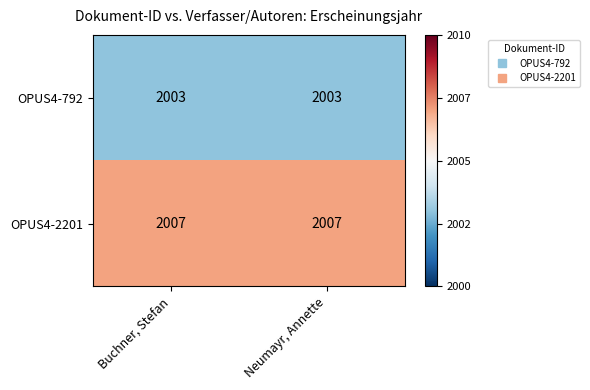

What is the highest value of the OPUS4-2201 series?

2007